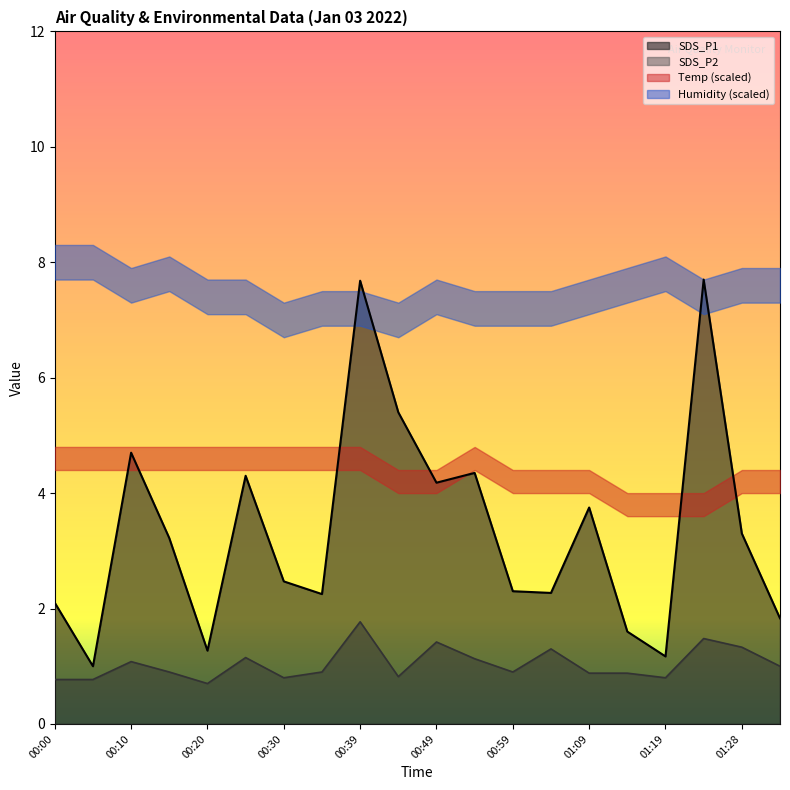

What position from the left is 00:59?

13